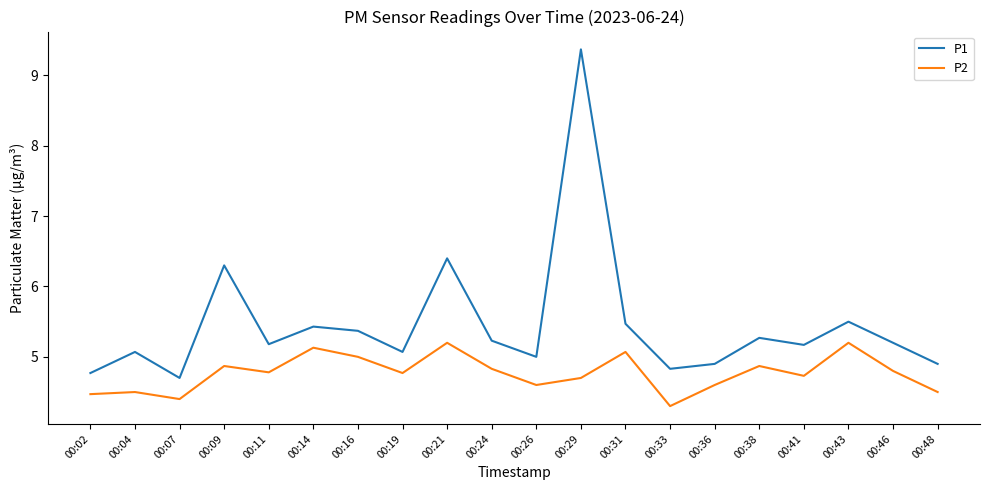

What is the sum of all P2 values?

95.3